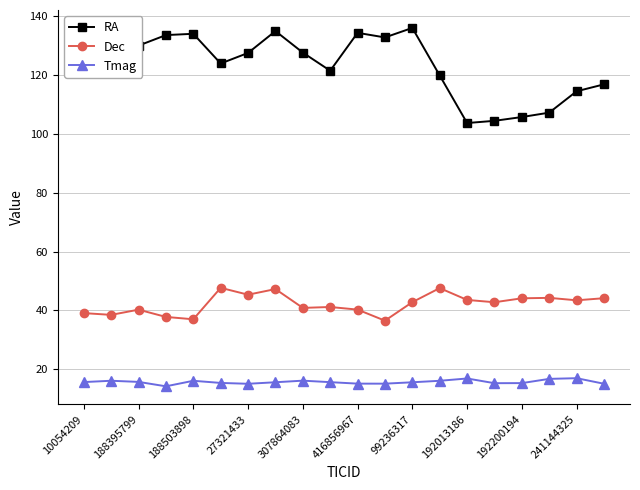

True or false: Tmag and Dec intersect in this chart.

False